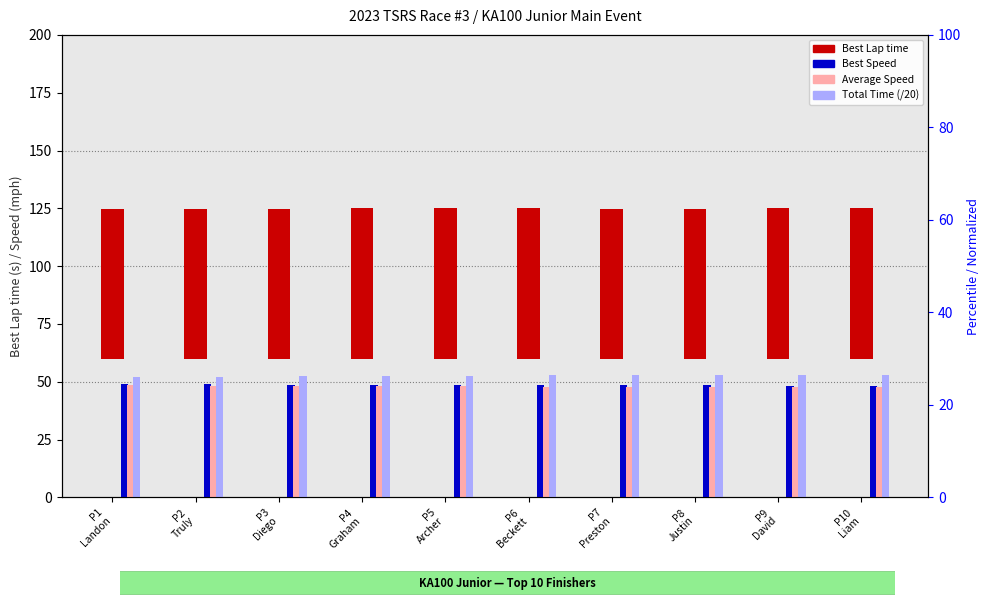

Reading right to left, what are all the values shown in this chart?

Best Lap time: 65.3	65.3	64.9	64.8	65.0	65.0	65.1	64.7	64.7	64.6
Best Speed: 48.3	48.4	48.7	48.8	48.6	48.6	48.5	48.8	48.8	48.9
Average Speed: 47.6	47.7	47.9	47.9	47.9	48.0	48.2	48.3	48.3	48.5
Total Time (/20): 53.0	53.0	52.8	52.8	52.8	52.6	52.4	52.3	52.3	52.1